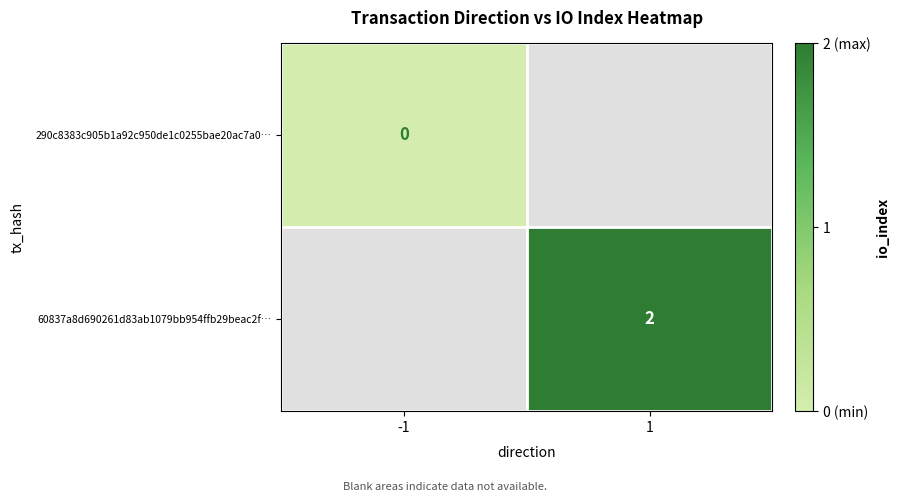

Is it true that 60837a8d690261d83ab1079bb954ffb29beac2f… equals 2 at 1?

True